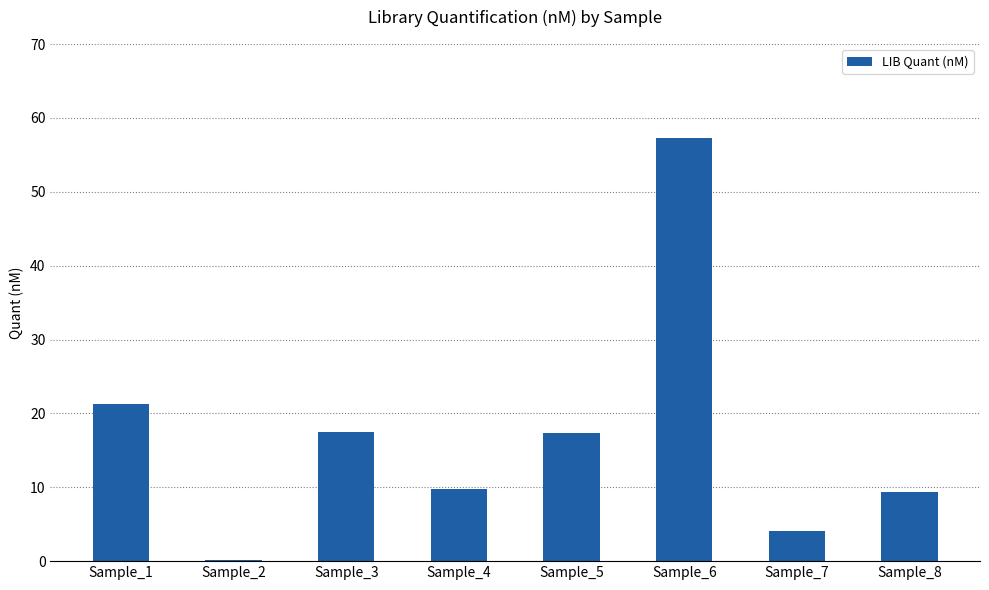

Are the bars horizontal?

No